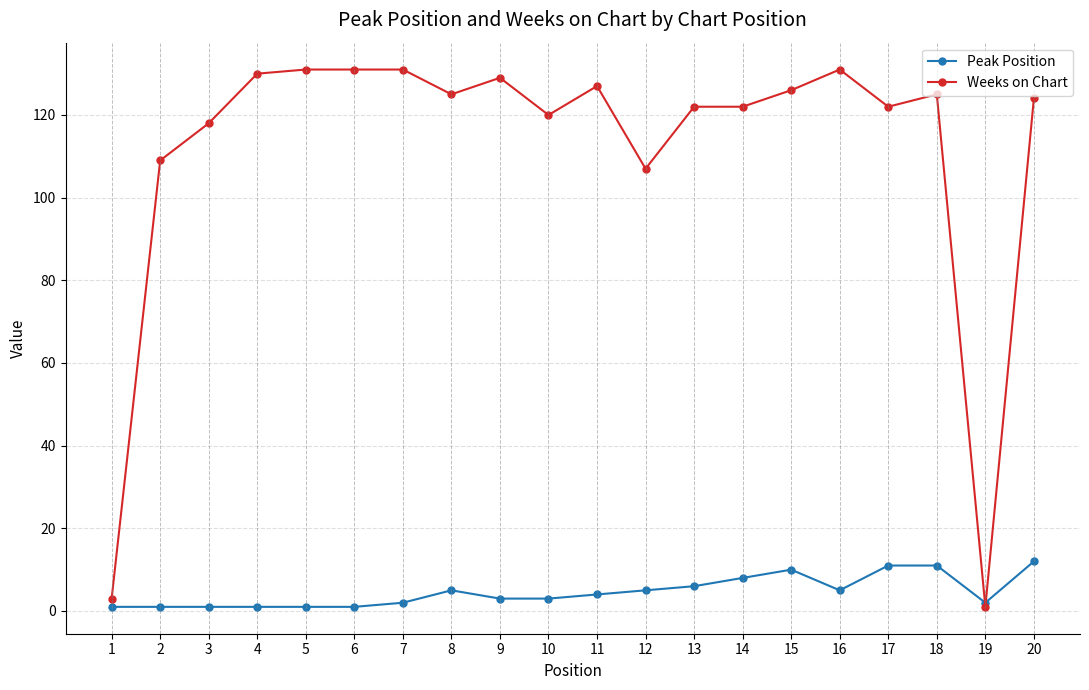

What is the total value across all series at 2?

110